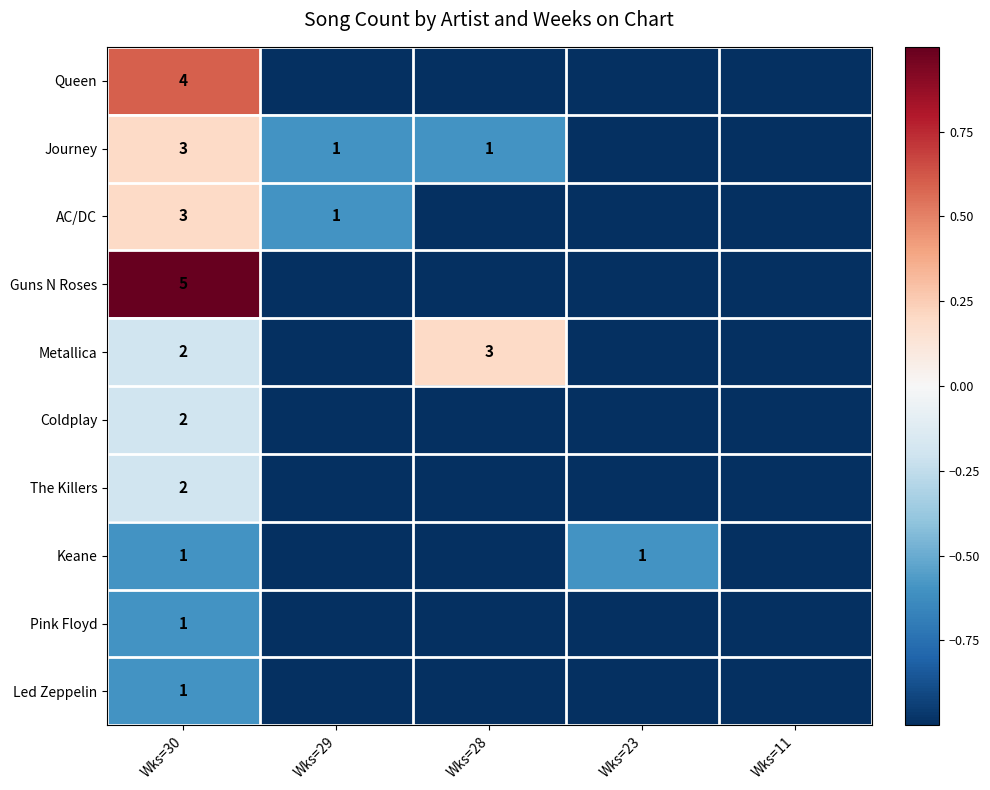

Which has a higher value, Wks=11 or Wks=28?

Wks=11